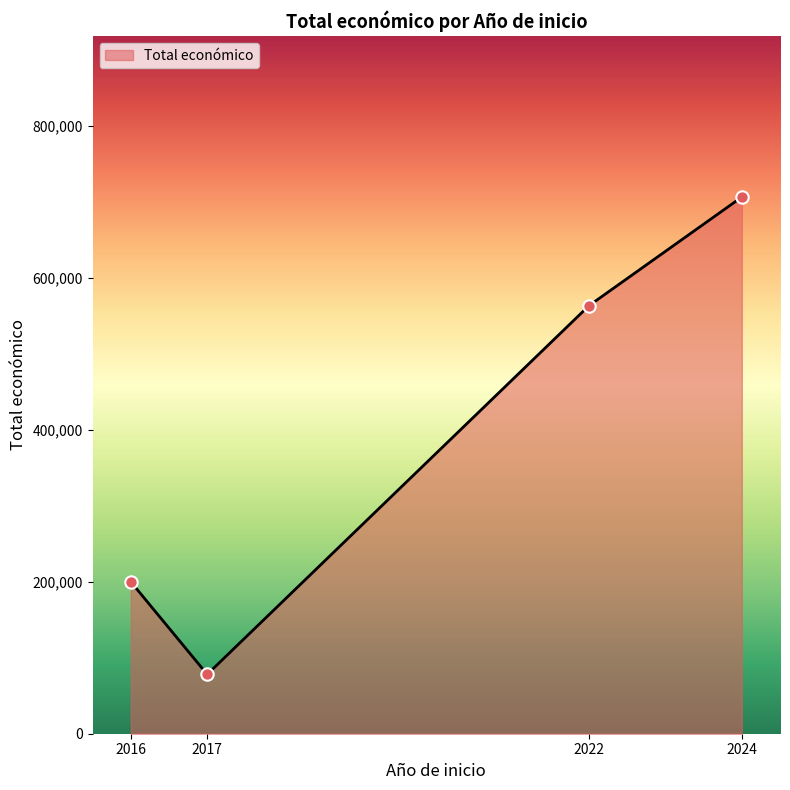

What is the change in value from 2022 to 2016?

-363724